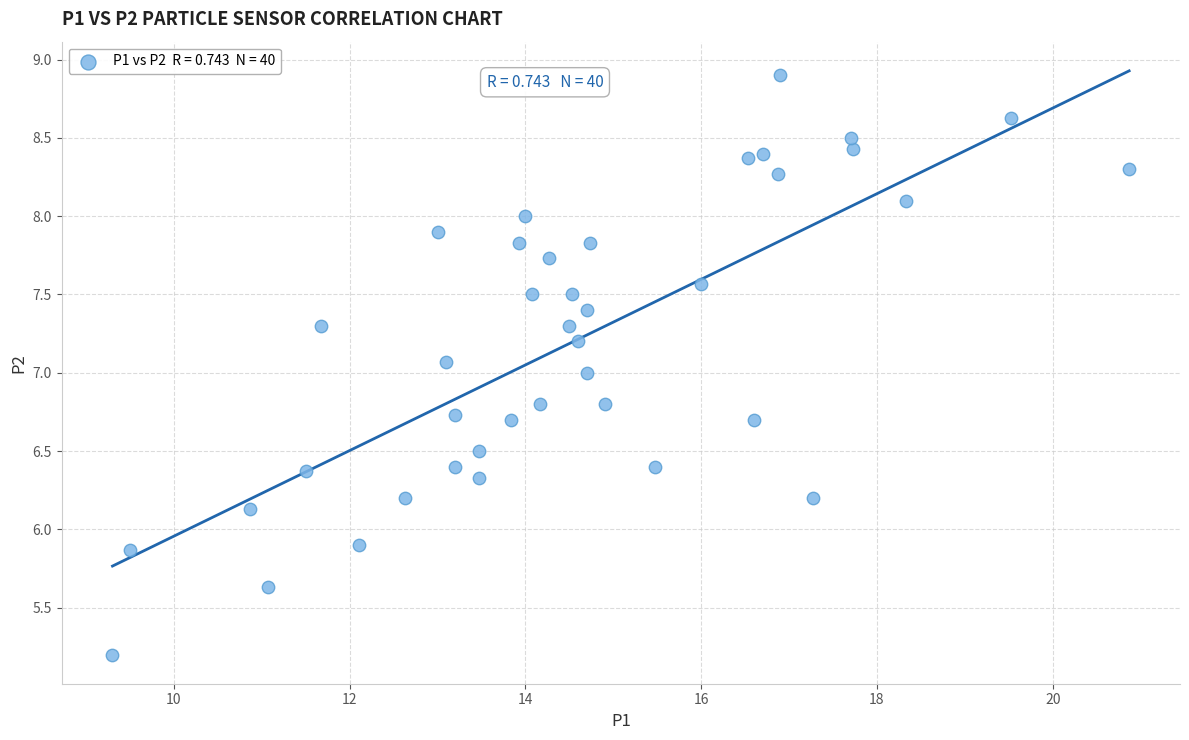

What is the range of Y values (max minus min)?

3.7